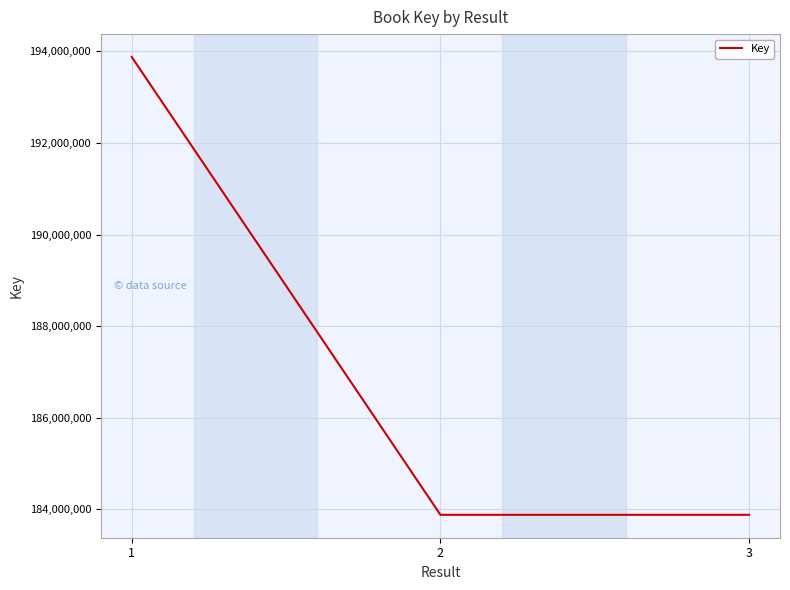

Where is the data nearest to the value 188877689?

2